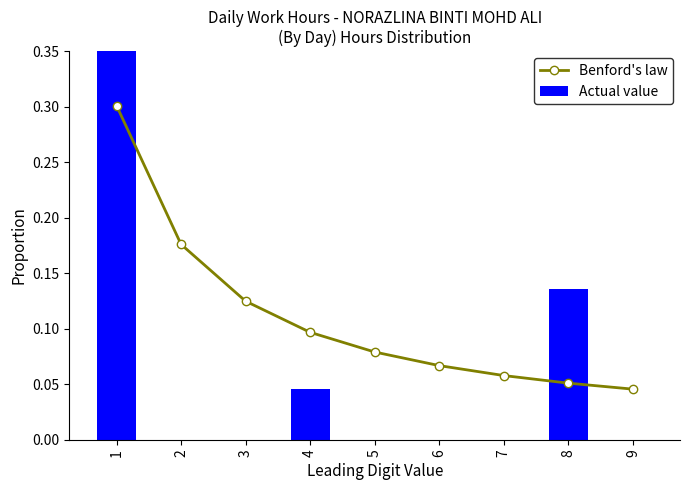

Which has a higher value, 6 or 7?

6